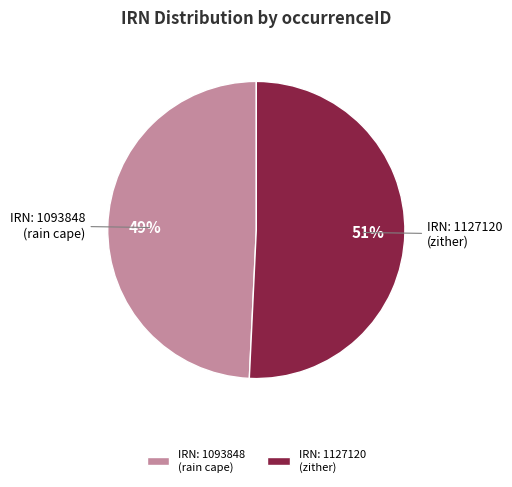

What is the ratio of the value at IRN: 1127120 (zither) to the value at IRN: 1093848 (rain cape)?

1.0